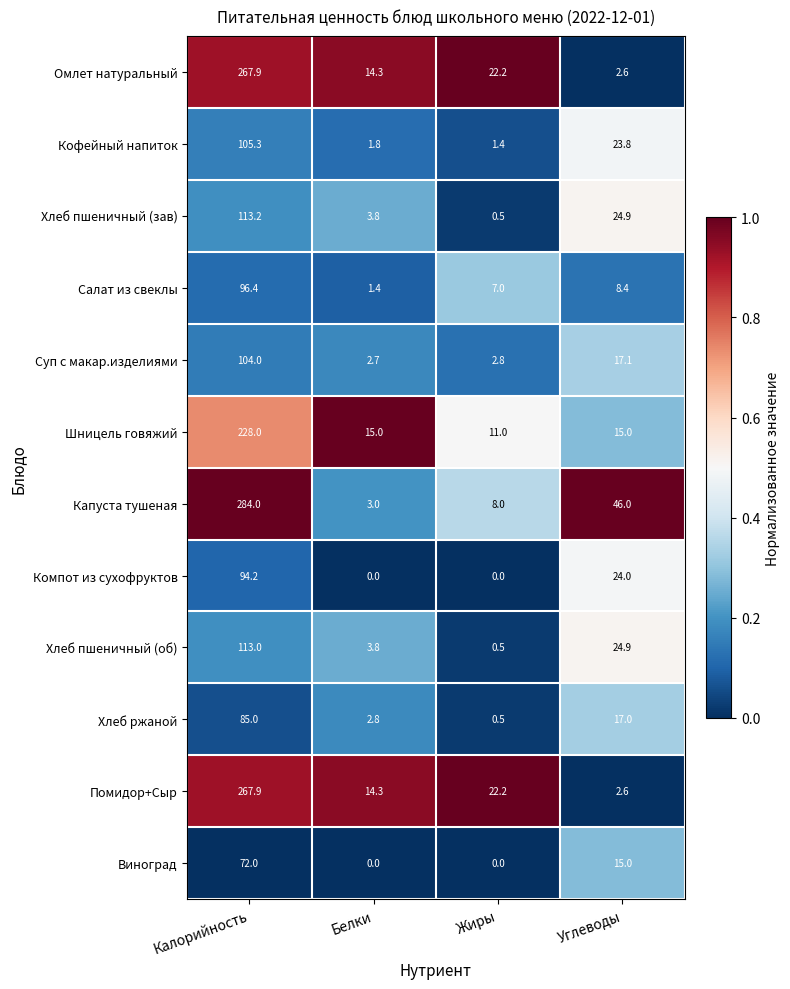

Rank the categories by Помидор+Сыр value from lowest to highest.

Углеводы, Белки, Жиры, Калорийность